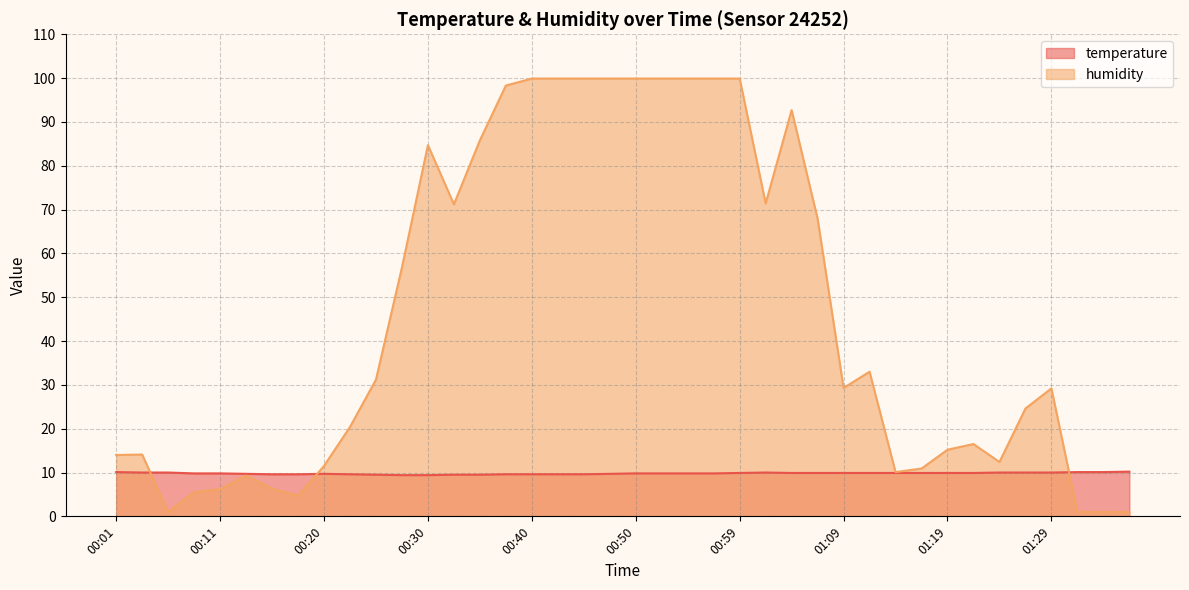

Does the chart display data point markers on the line(s)?

No